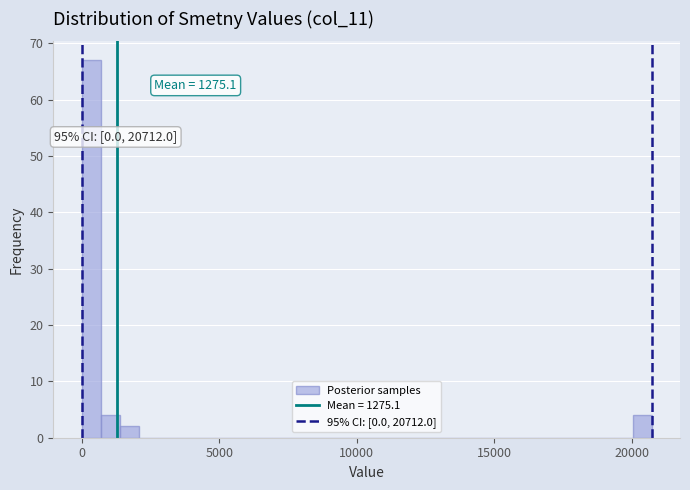

Read against the x-axis, roughly where is the centre of the tallest bar?

500